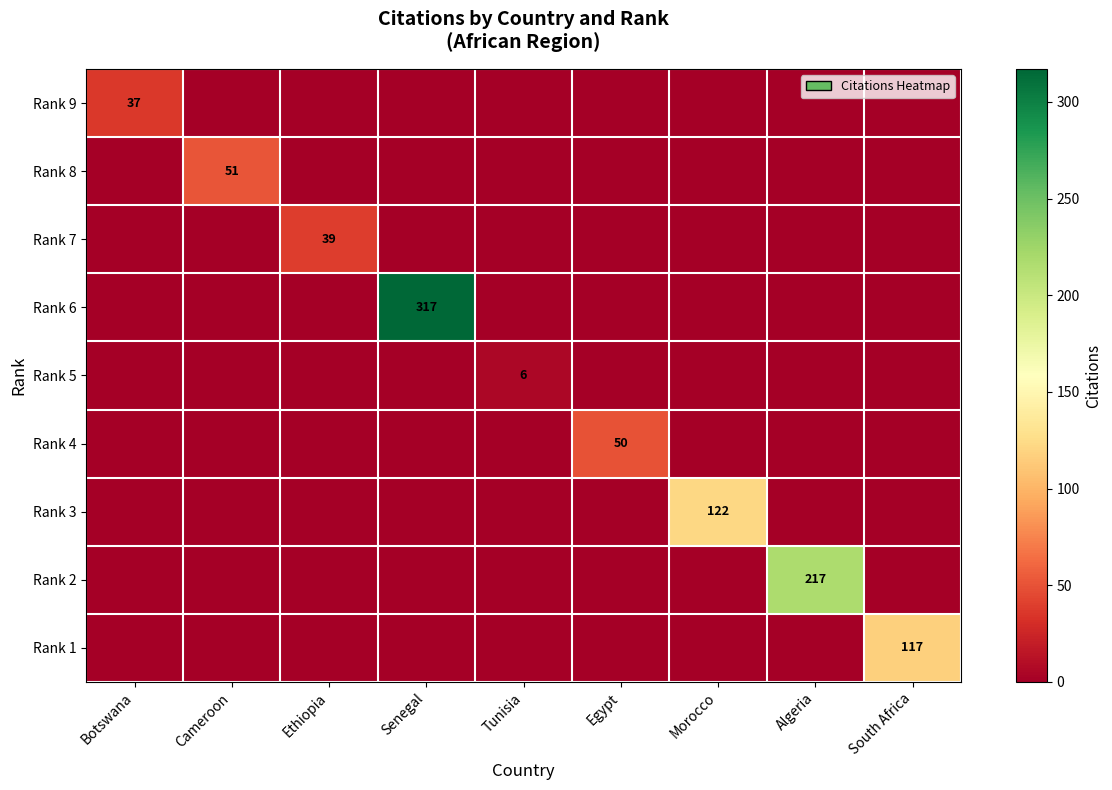

Is it true that Rank 3 equals 52 at Morocco?

False